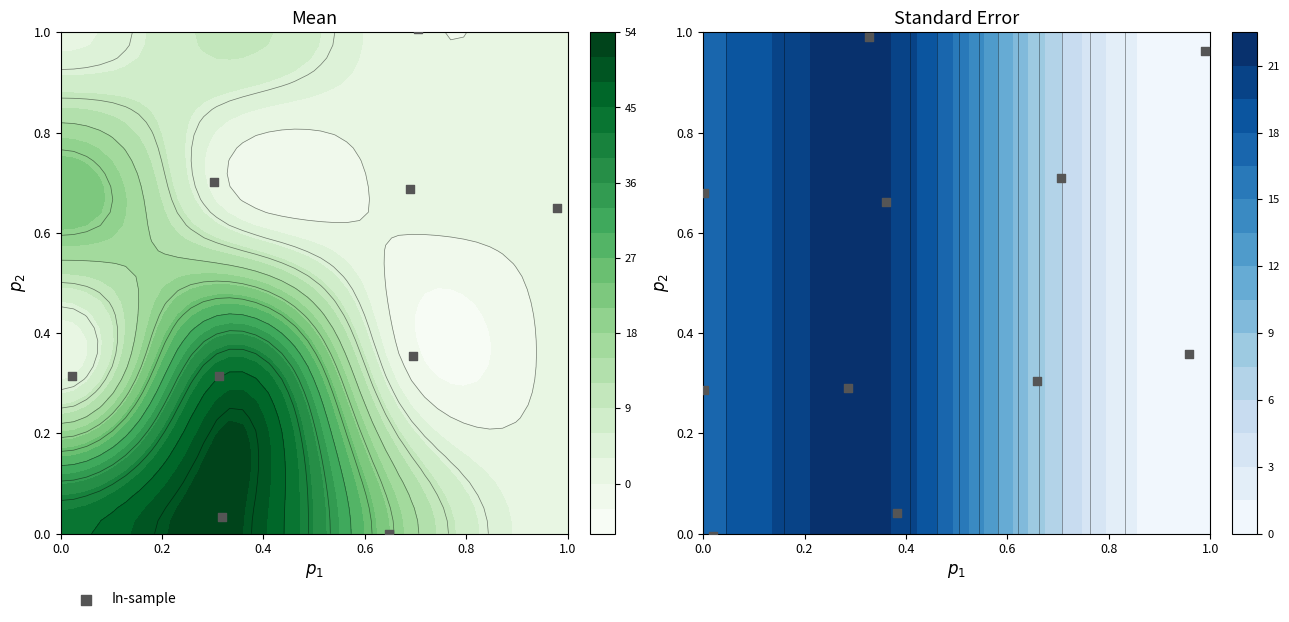

The chart shows a value of 0.7 at 8. True or false?

True